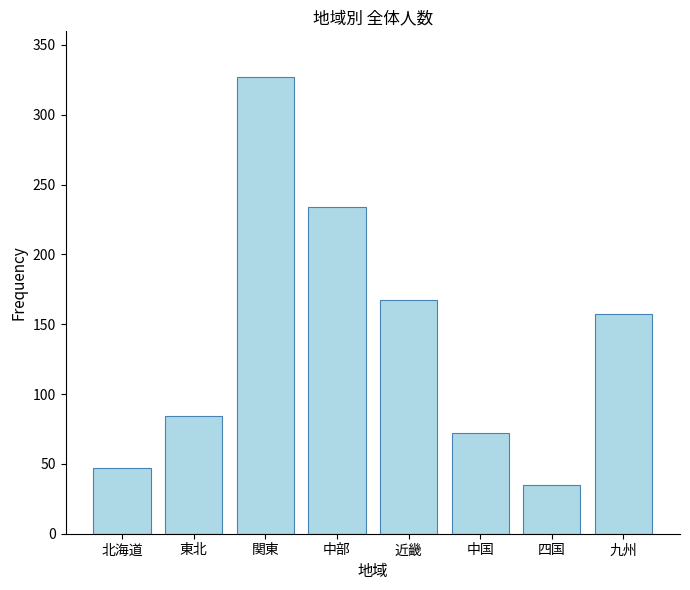

Rank the categories by value from lowest to highest.

四国, 北海道, 中国, 東北, 九州, 近畿, 中部, 関東